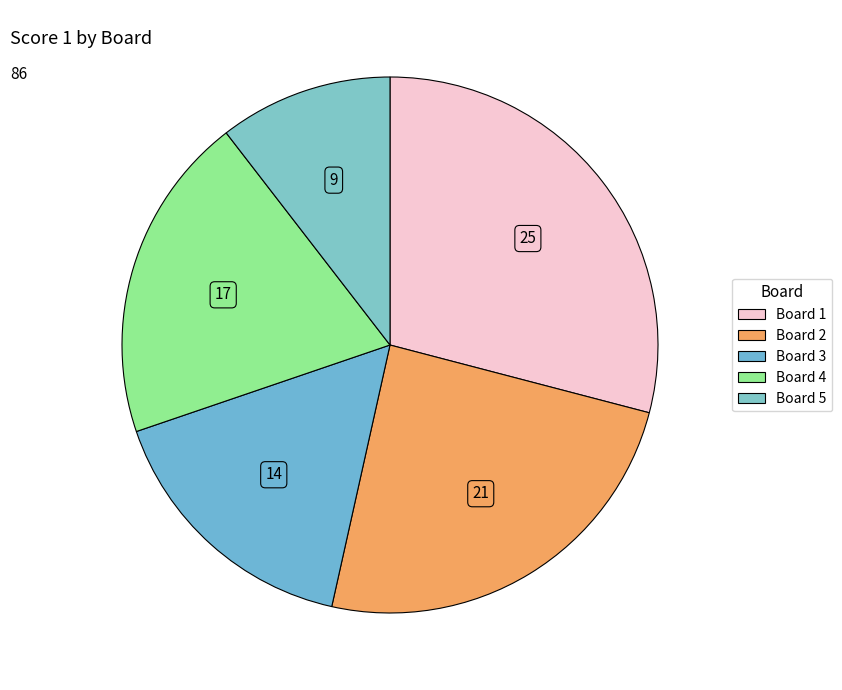

How many slices are in this pie chart?

5